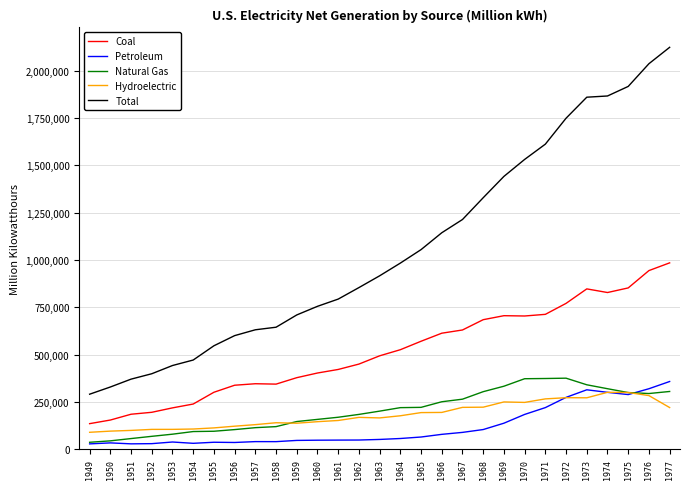

How many lines are shown in the chart?

5